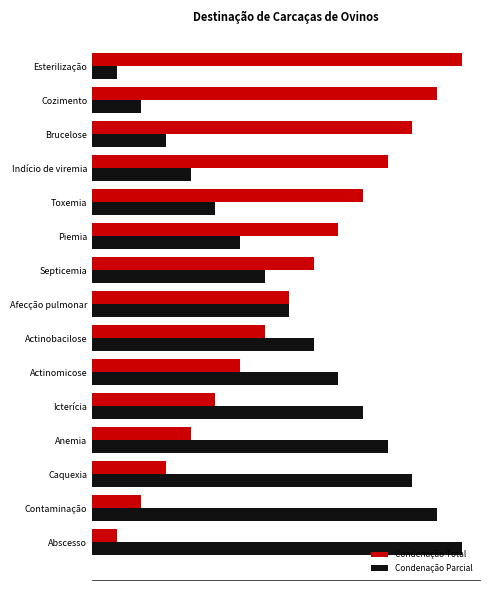

What is the difference between the maximum and minimum values in the Condenação Parcial series?

14